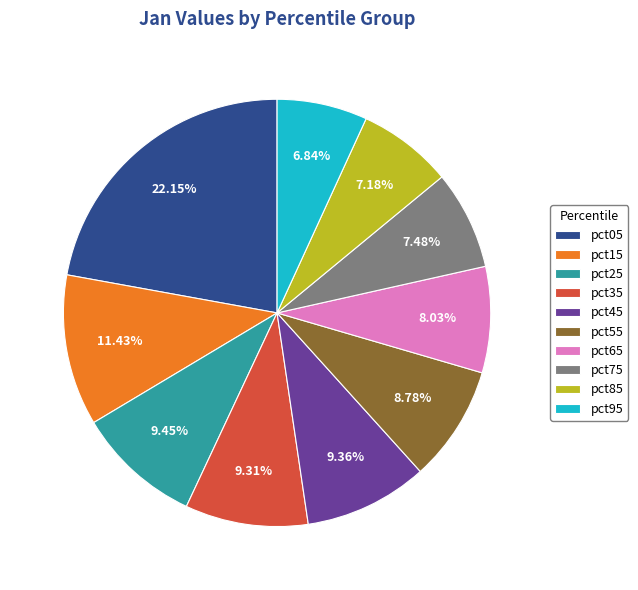

Does pct65 account for over 50% of the chart?

No